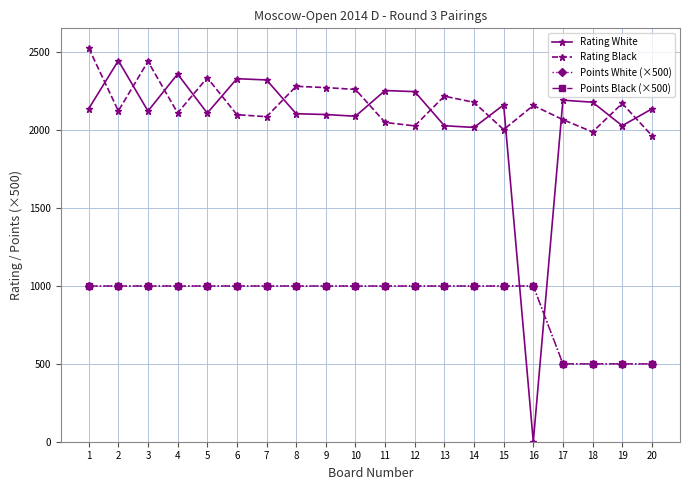

How many data points in Rating White are above 2138?

9